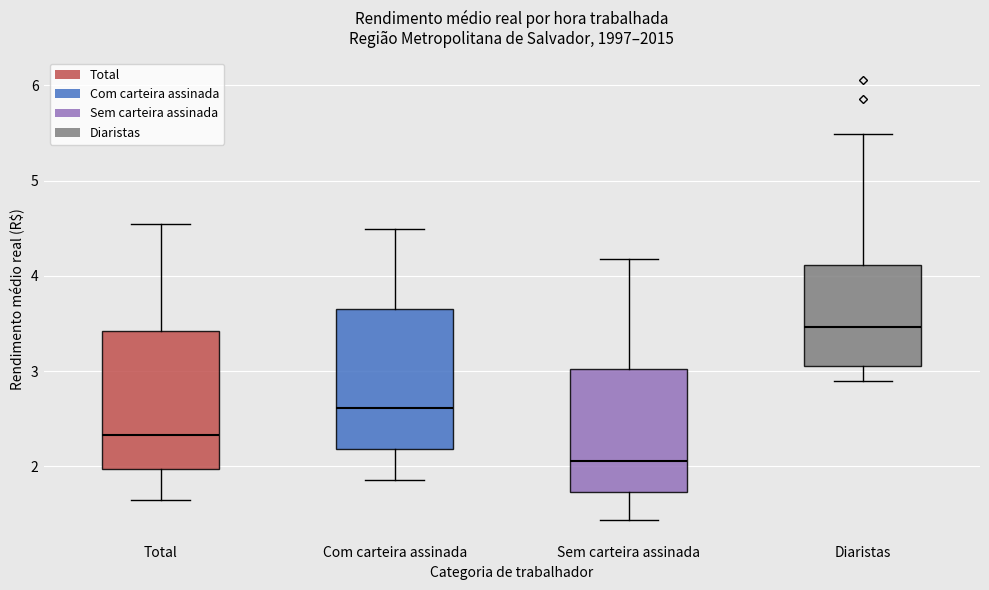

Reading left to right, read every box against the y-axis: the position of its median line, the range the box covers, and the ends of its whiskers. The values are not printed on the chart, so give them approximately, as read against the axis.

Total: median 2.3, box 2.0 to 3.4, whiskers 1.7 to 4.5
Com carteira assinada: median 2.6, box 2.2 to 3.7, whiskers 1.9 to 4.5
Sem carteira assinada: median 2.1, box 1.7 to 3.0, whiskers 1.4 to 4.2
Diaristas: median 3.5, box 3.1 to 4.1, whiskers 2.9 to 5.5